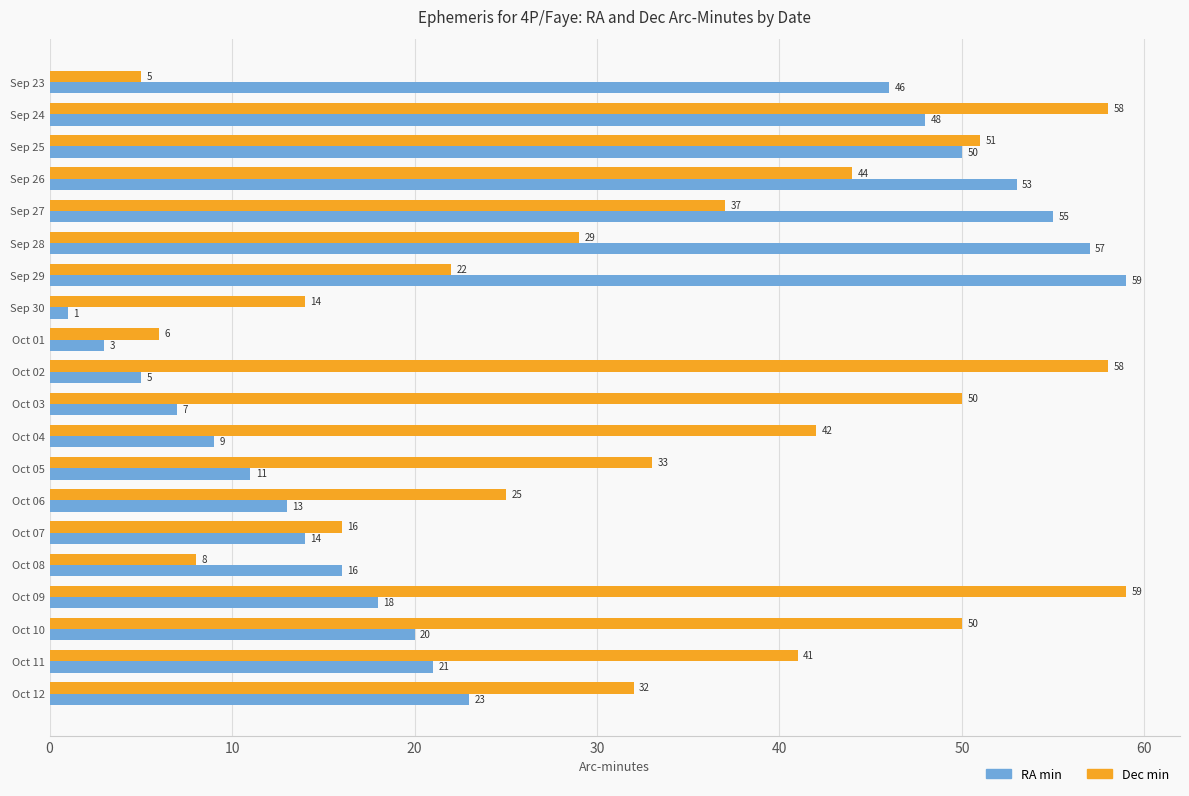

What is the difference between the highest and lowest values at Sep 23?

41